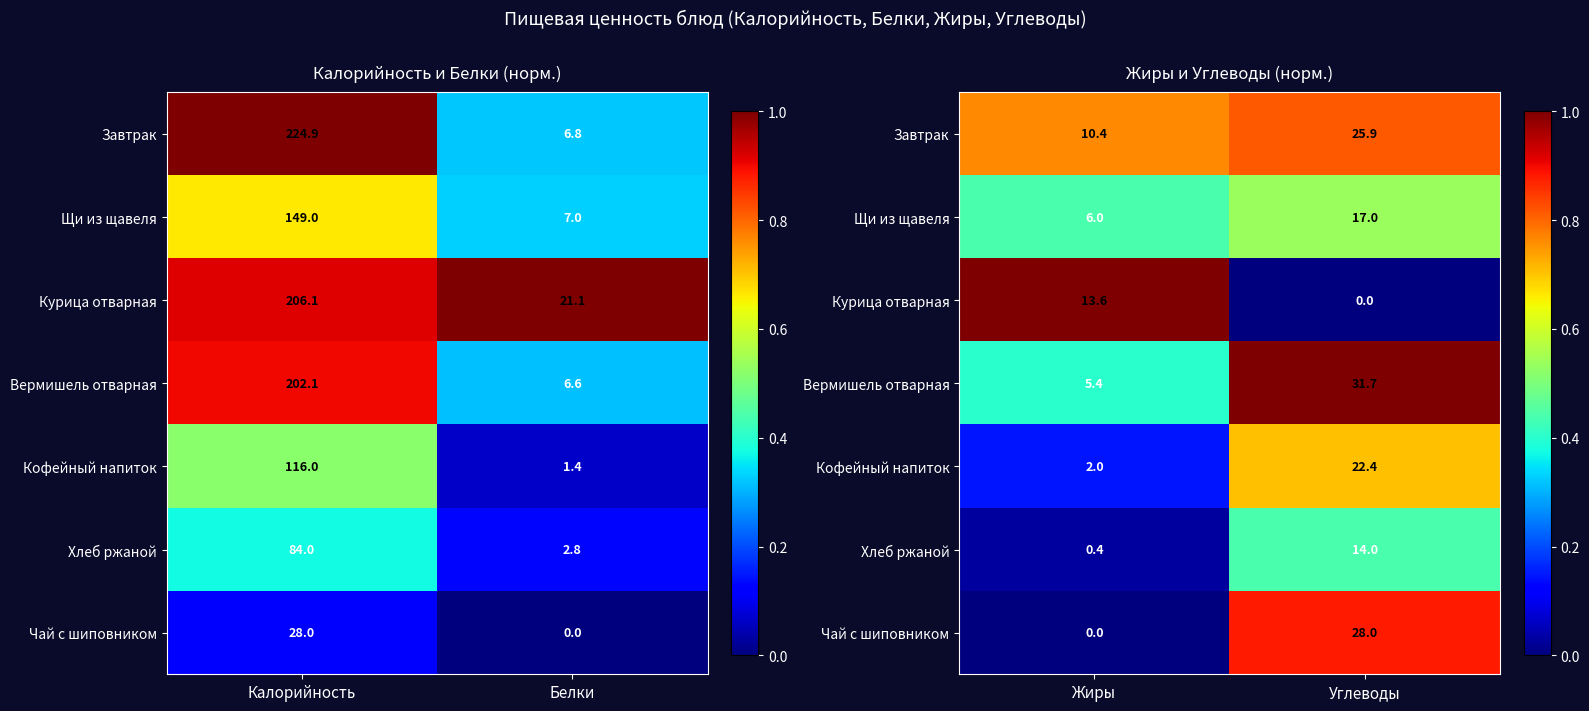

What is the spread (max minus min) of values at Углеводы?

1.0